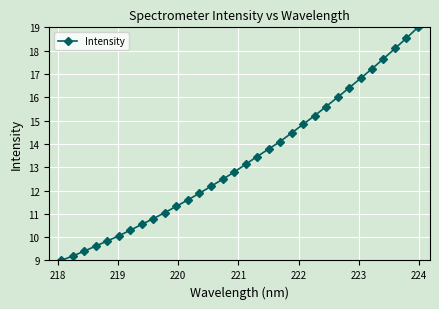

What is the difference between the maximum and minimum values?

10.0